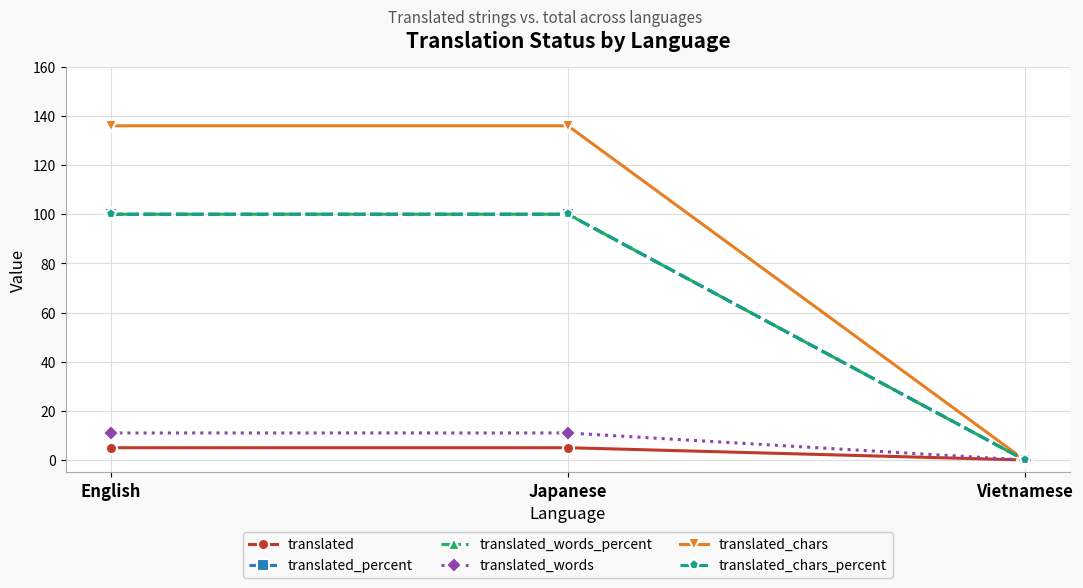

The translated_chars_percent series shows 100 at Japanese. True or false?

True